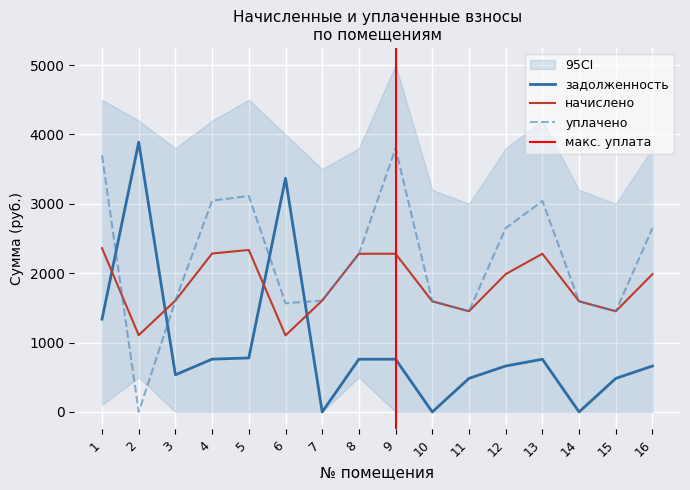

At 9, list the series in order from largest to smallest.

уплачено, начислено, задолженность